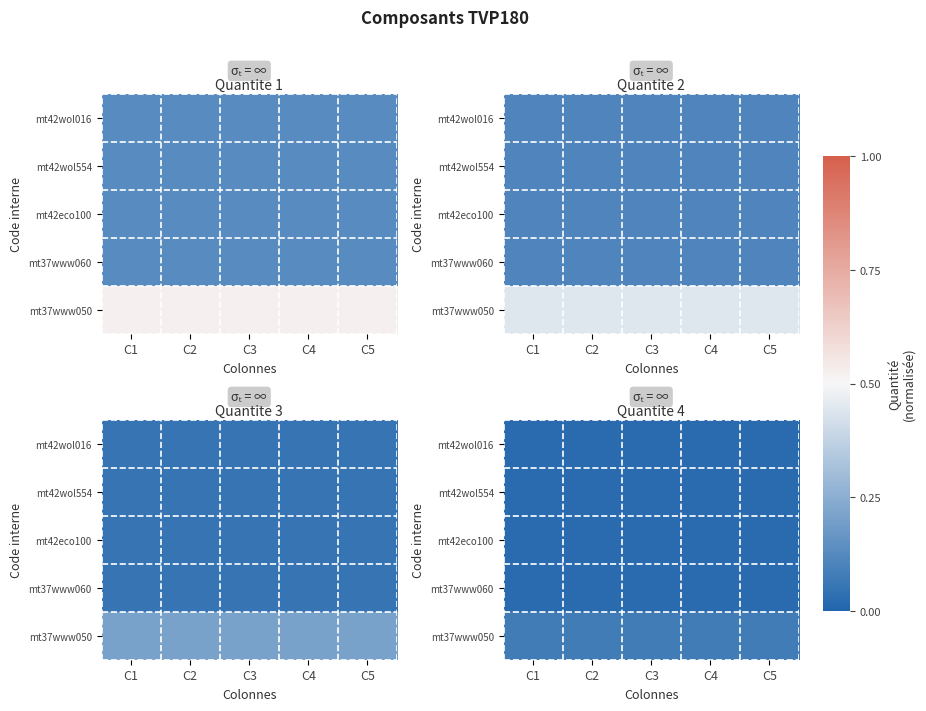

What is the total value across all series at C4?

0.2